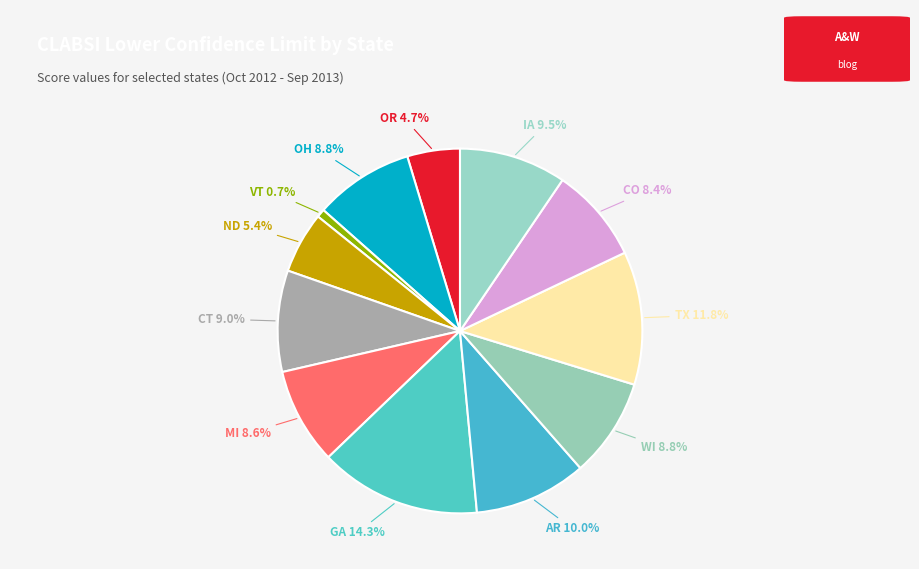

Is the sum of OH and CO greater than half?

No